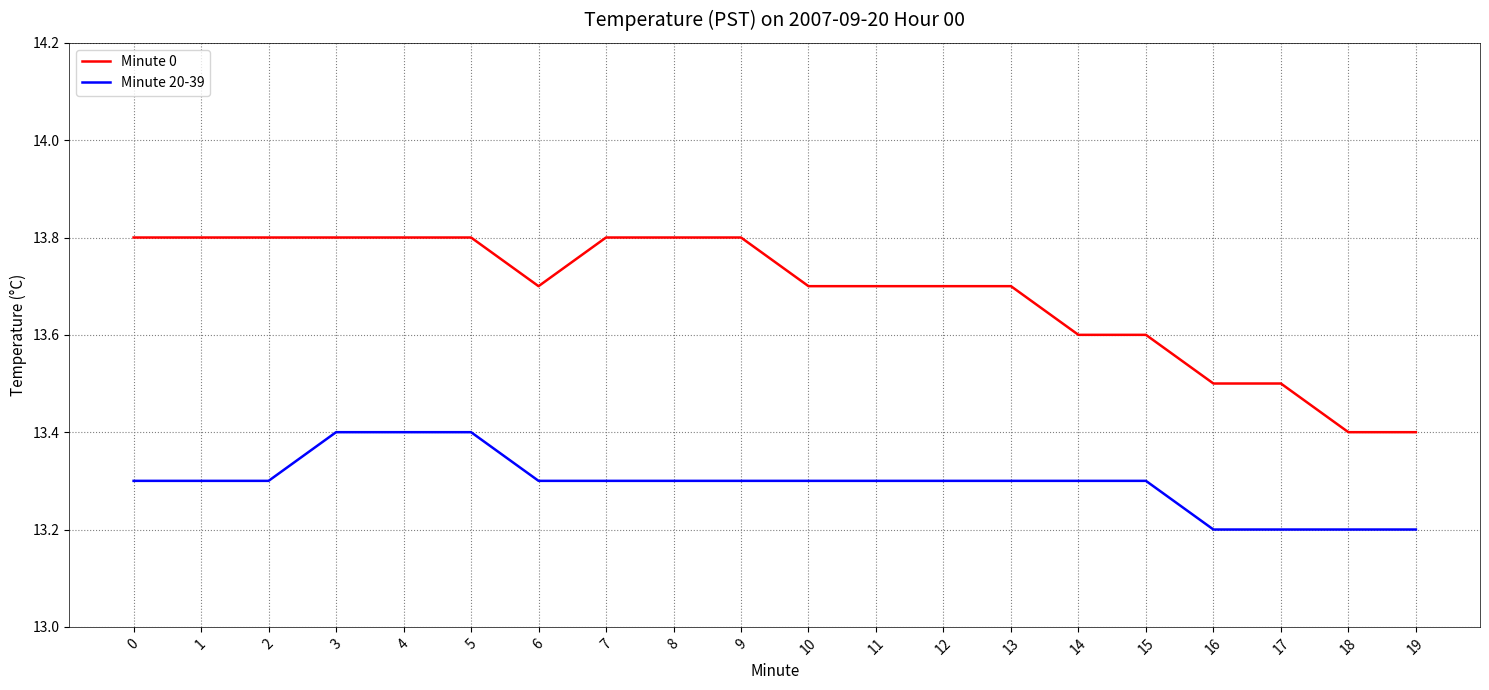

True or false: Minute 0 and Minute 20-39 cross at least once.

False